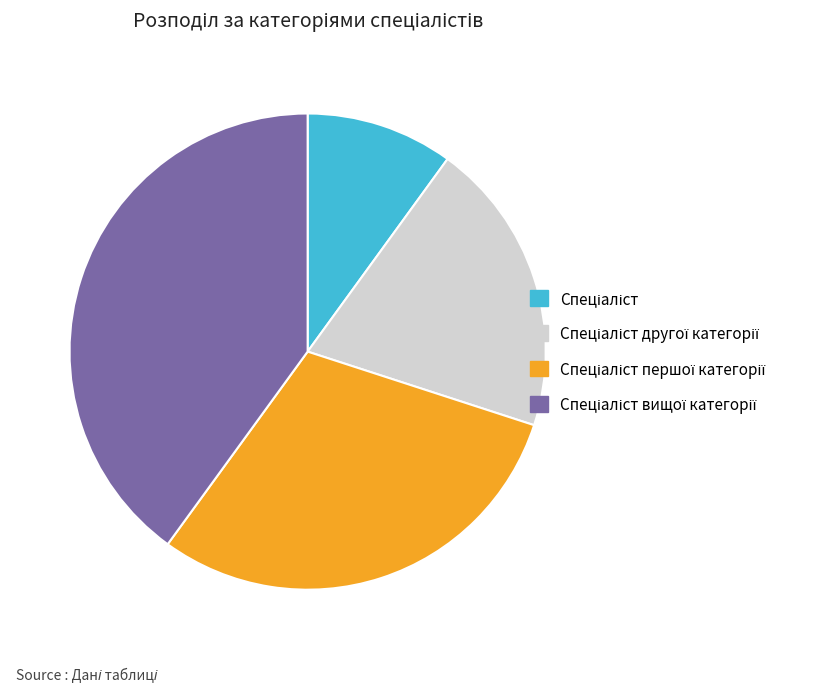

Is there any slice that represents more than half of the pie?

No